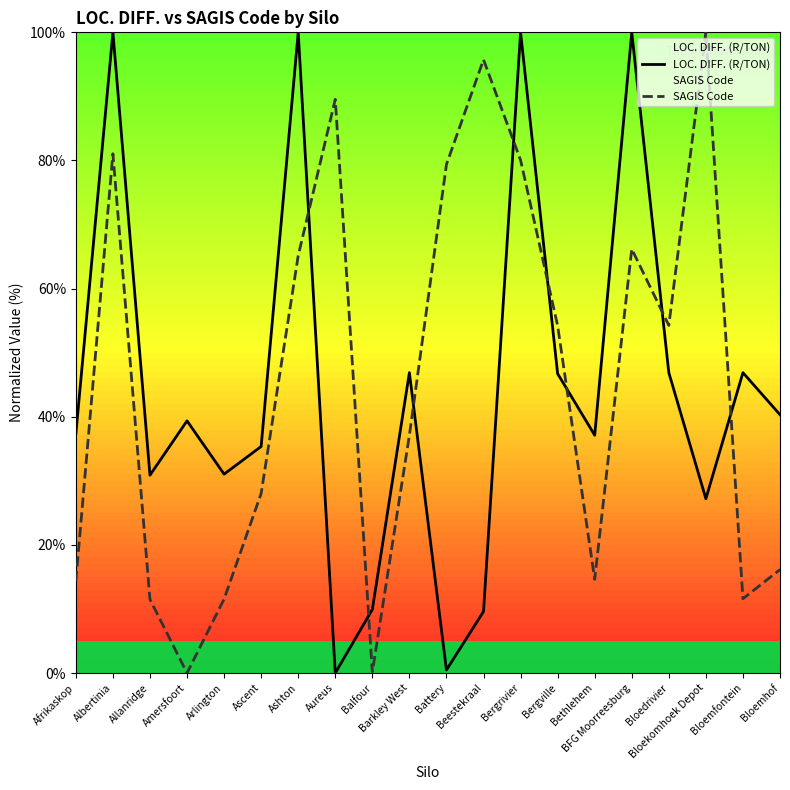

What is the label of the 16th point from the right?

Arlington